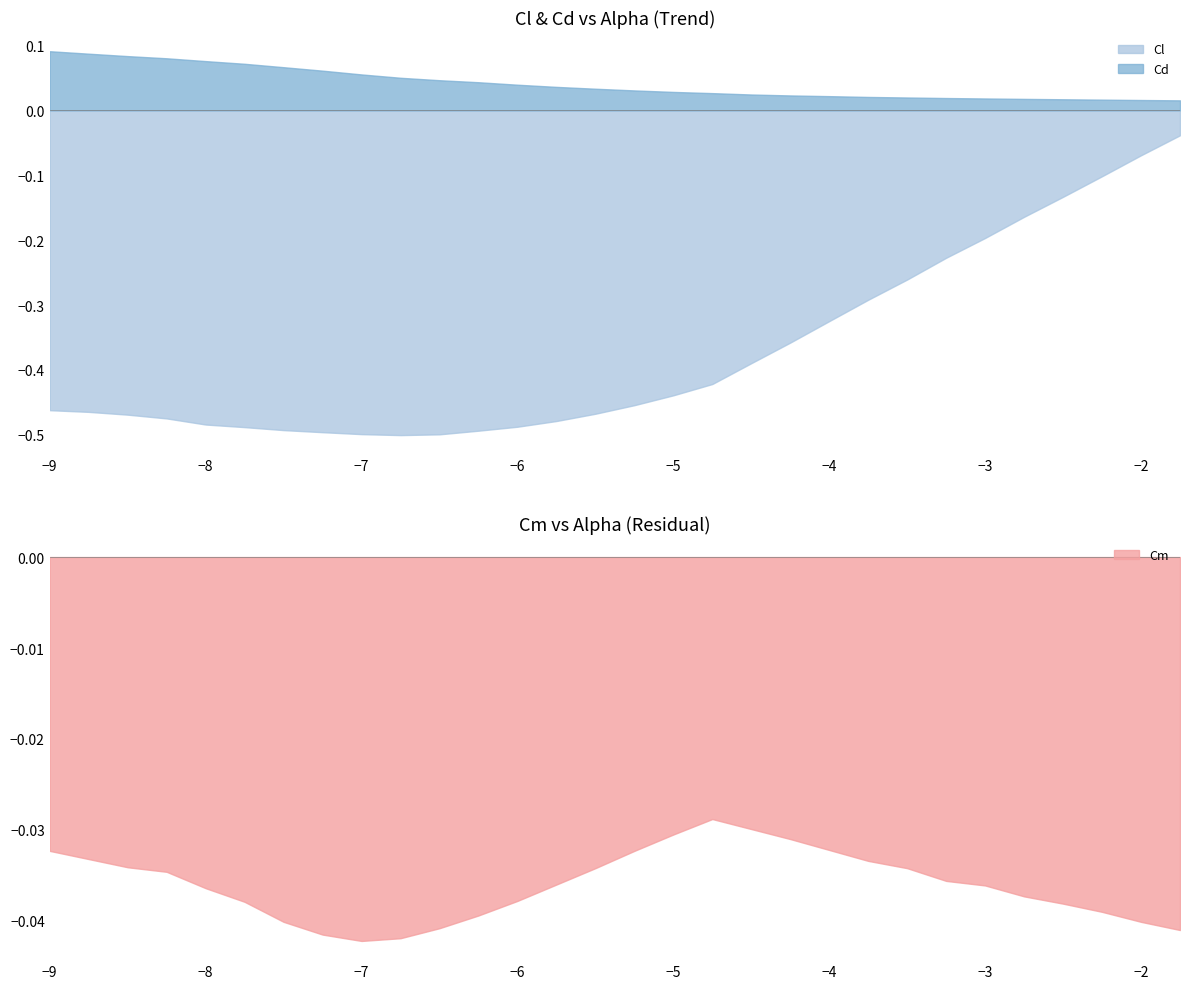

True or false: Cd and Cl cross at least once.

False